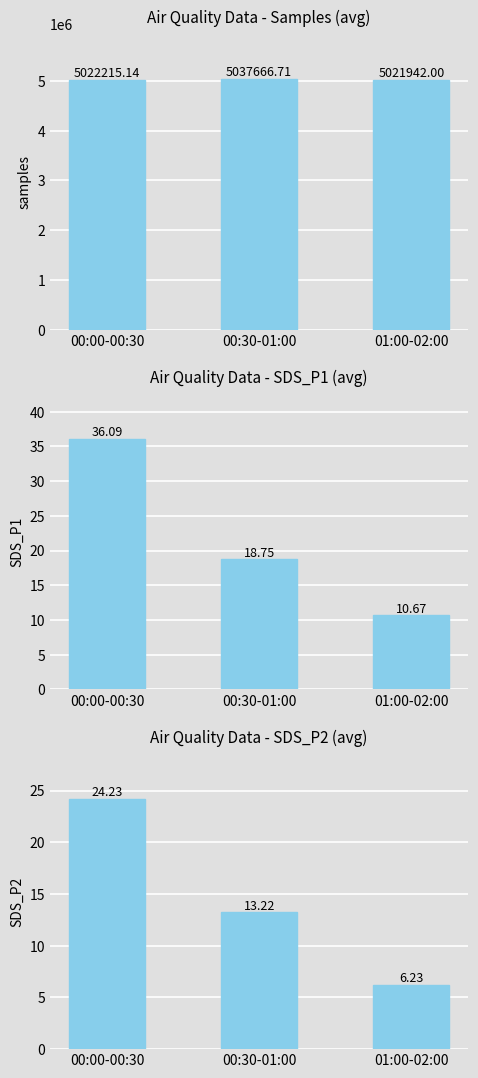

What is the label of the 2nd bar from the right?

00:30-01:00